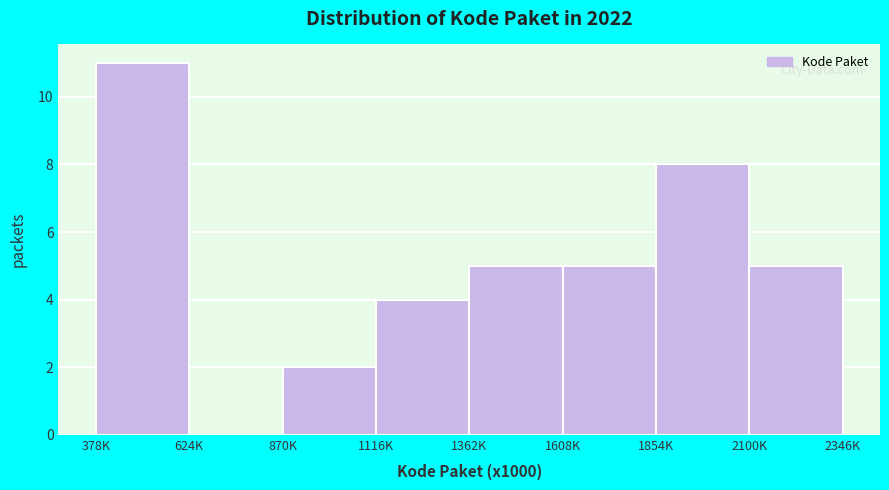

Reading left to right, what are all the values shown in this chart?

378K=11	624K=0	870K=2	1116K=4	1362K=5	1608K=5	1854K=8	2100K=5